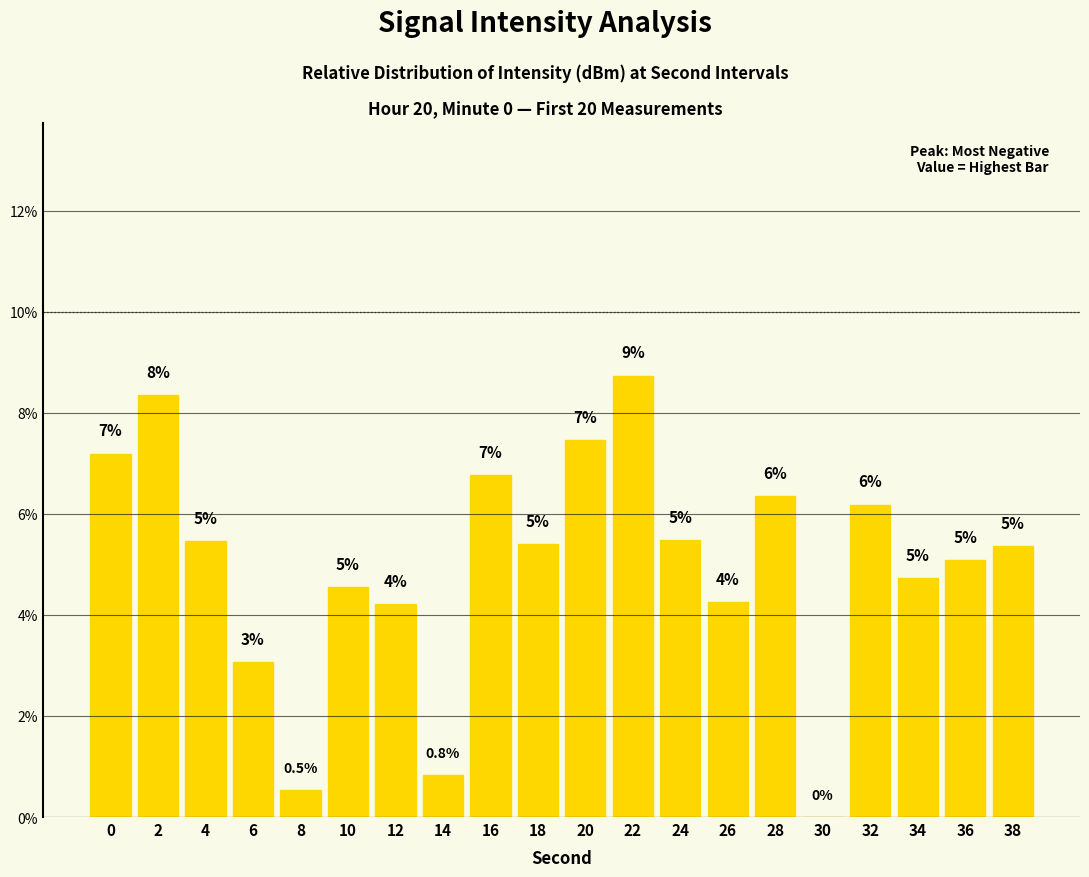

Rank the categories by value from lowest to highest.

30, 8, 14, 6, 12, 26, 10, 34, 36, 38, 18, 4, 24, 32, 28, 16, 0, 20, 2, 22